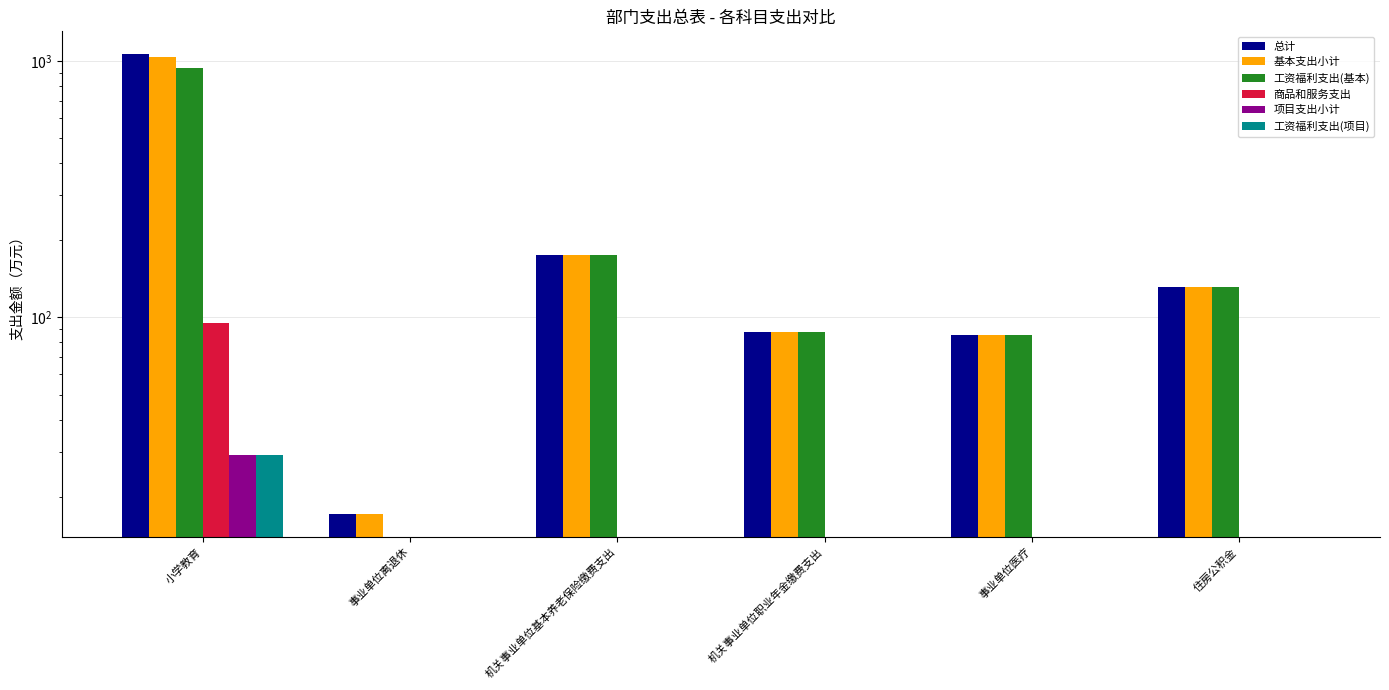

What is the label of the 2nd bar from the left?

事业单位离退休